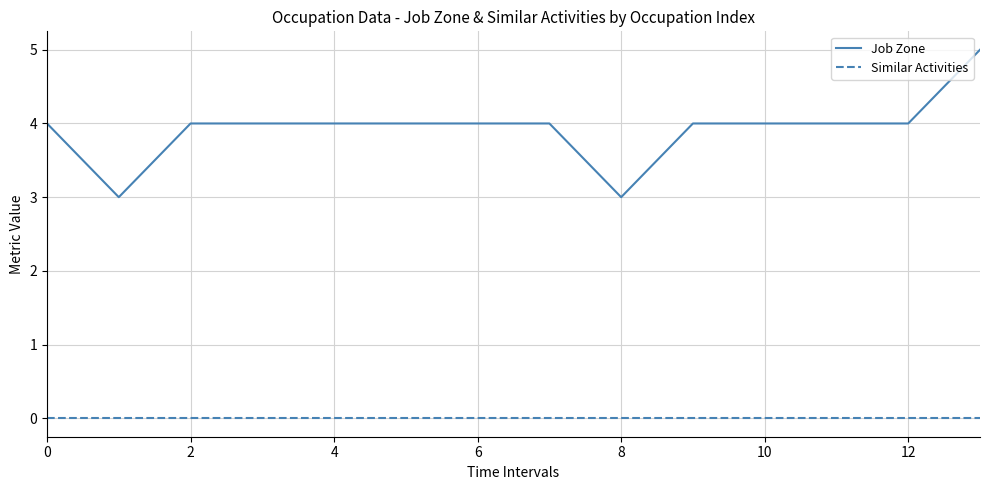

True or false: Job Zone and Similar Activities cross at least once.

False